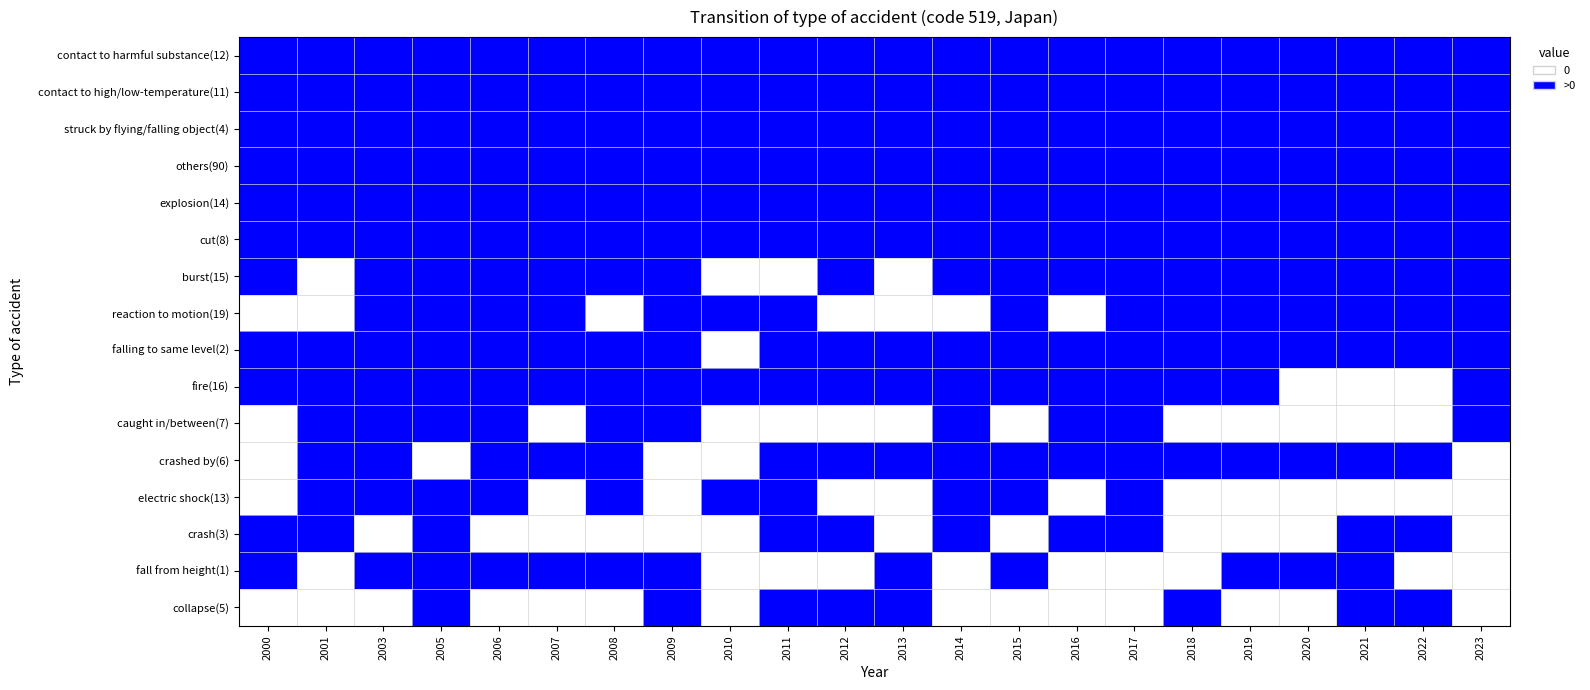

Which has a higher value, 2003 or 2015?

2003